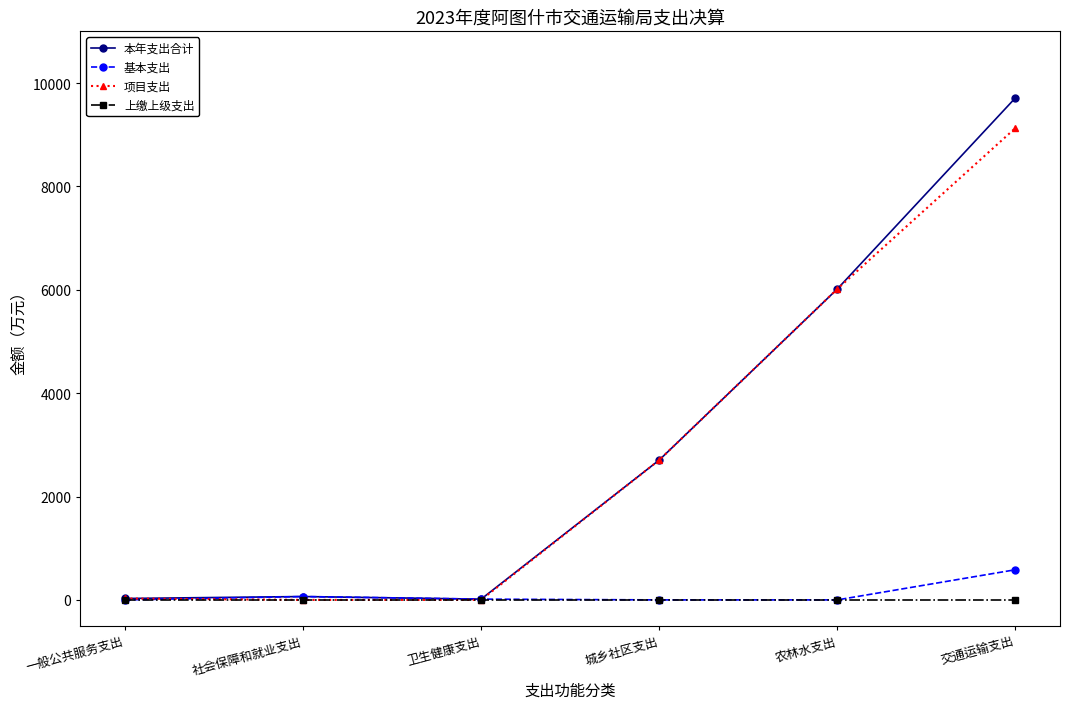

At which category is the sum across all series the highest?

交通运输支出